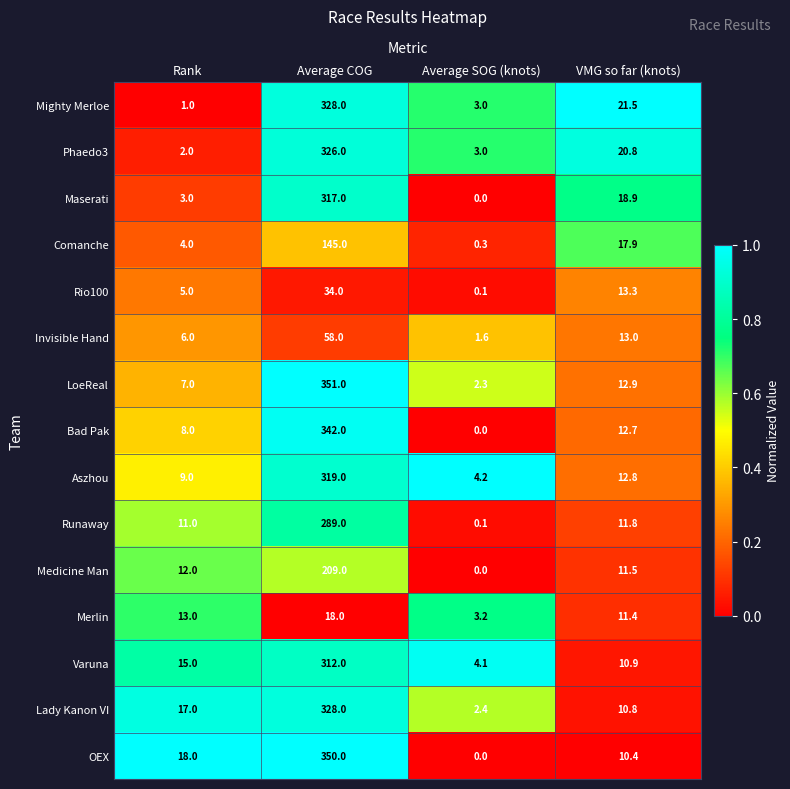

Which label corresponds to the smallest value in the chart?

Average SOG (knots)